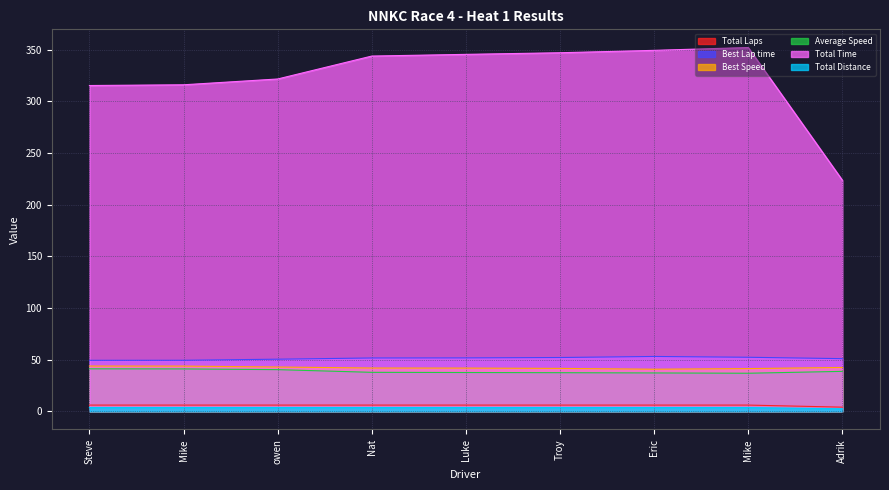

What is the difference between the second highest and minimum values in the Best Lap time series?

2.9